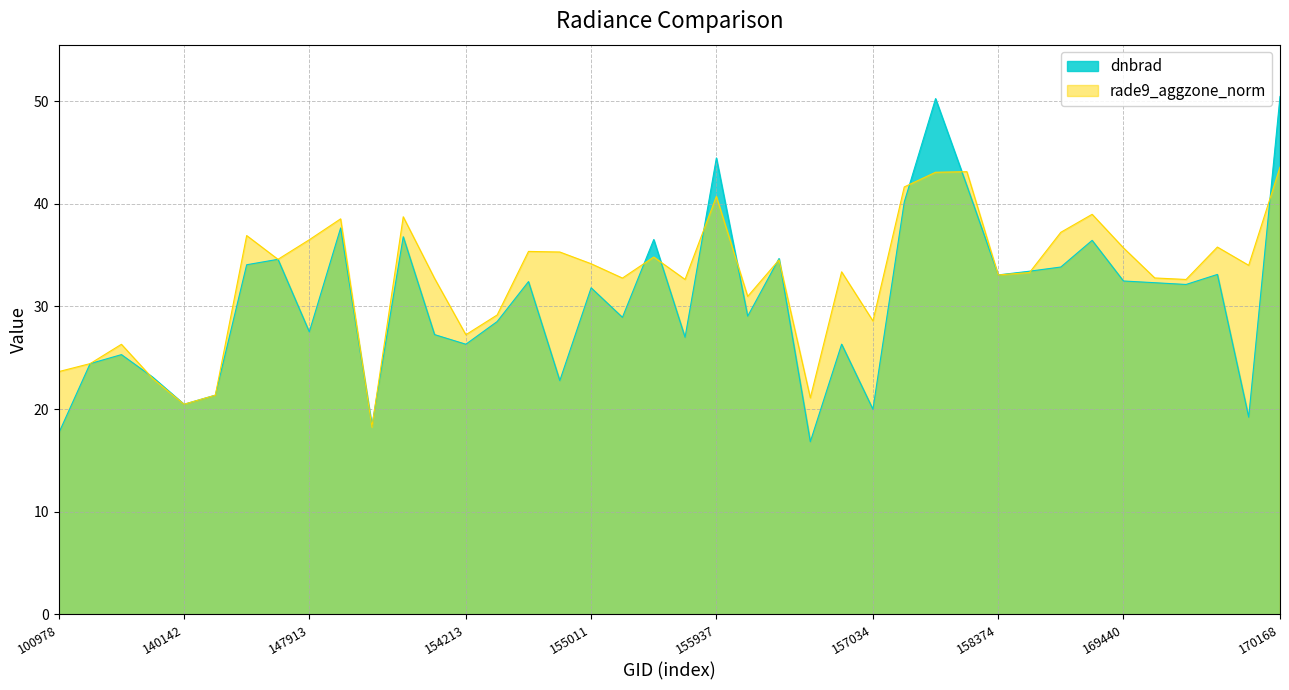

Where is the first local maximum for rade9_aggzone_norm?

102352